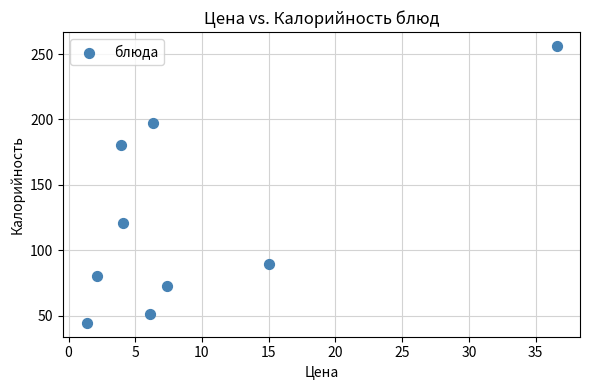

What is the average X value?

9.2